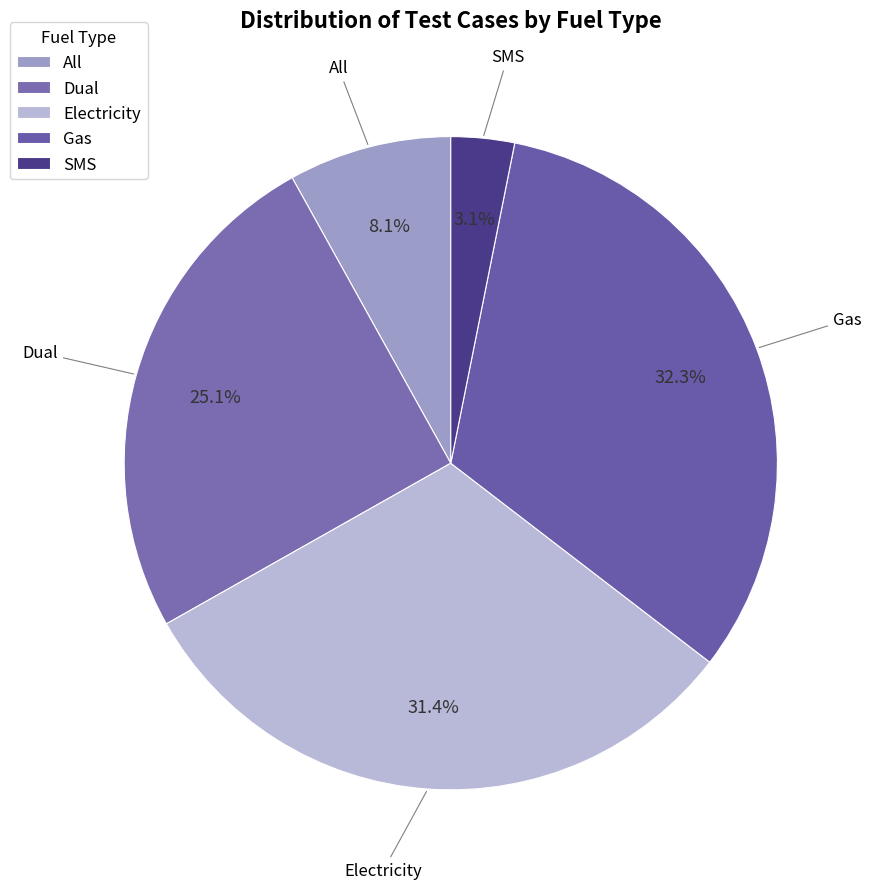

Is there any slice that represents more than half of the pie?

No